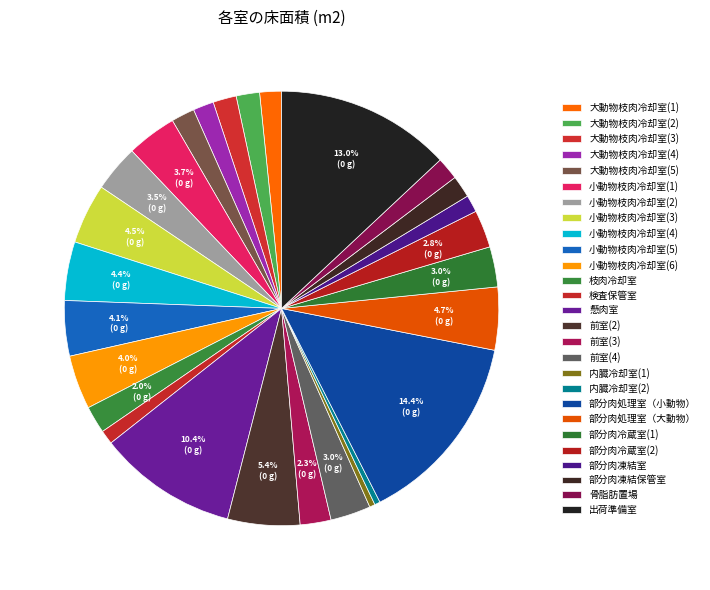

Is it true that 大動物枝肉冷却室(4) is 7% of the pie?

False